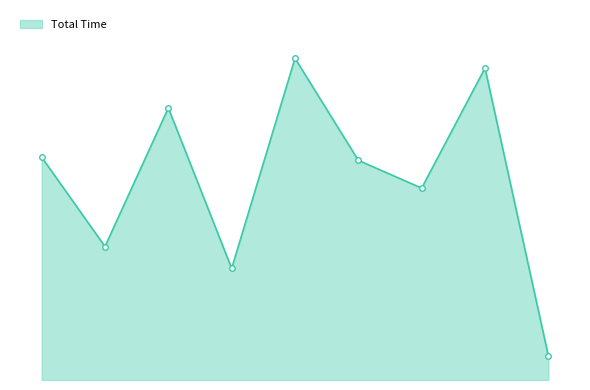

Is this an area chart (filled region under the line)?

Yes